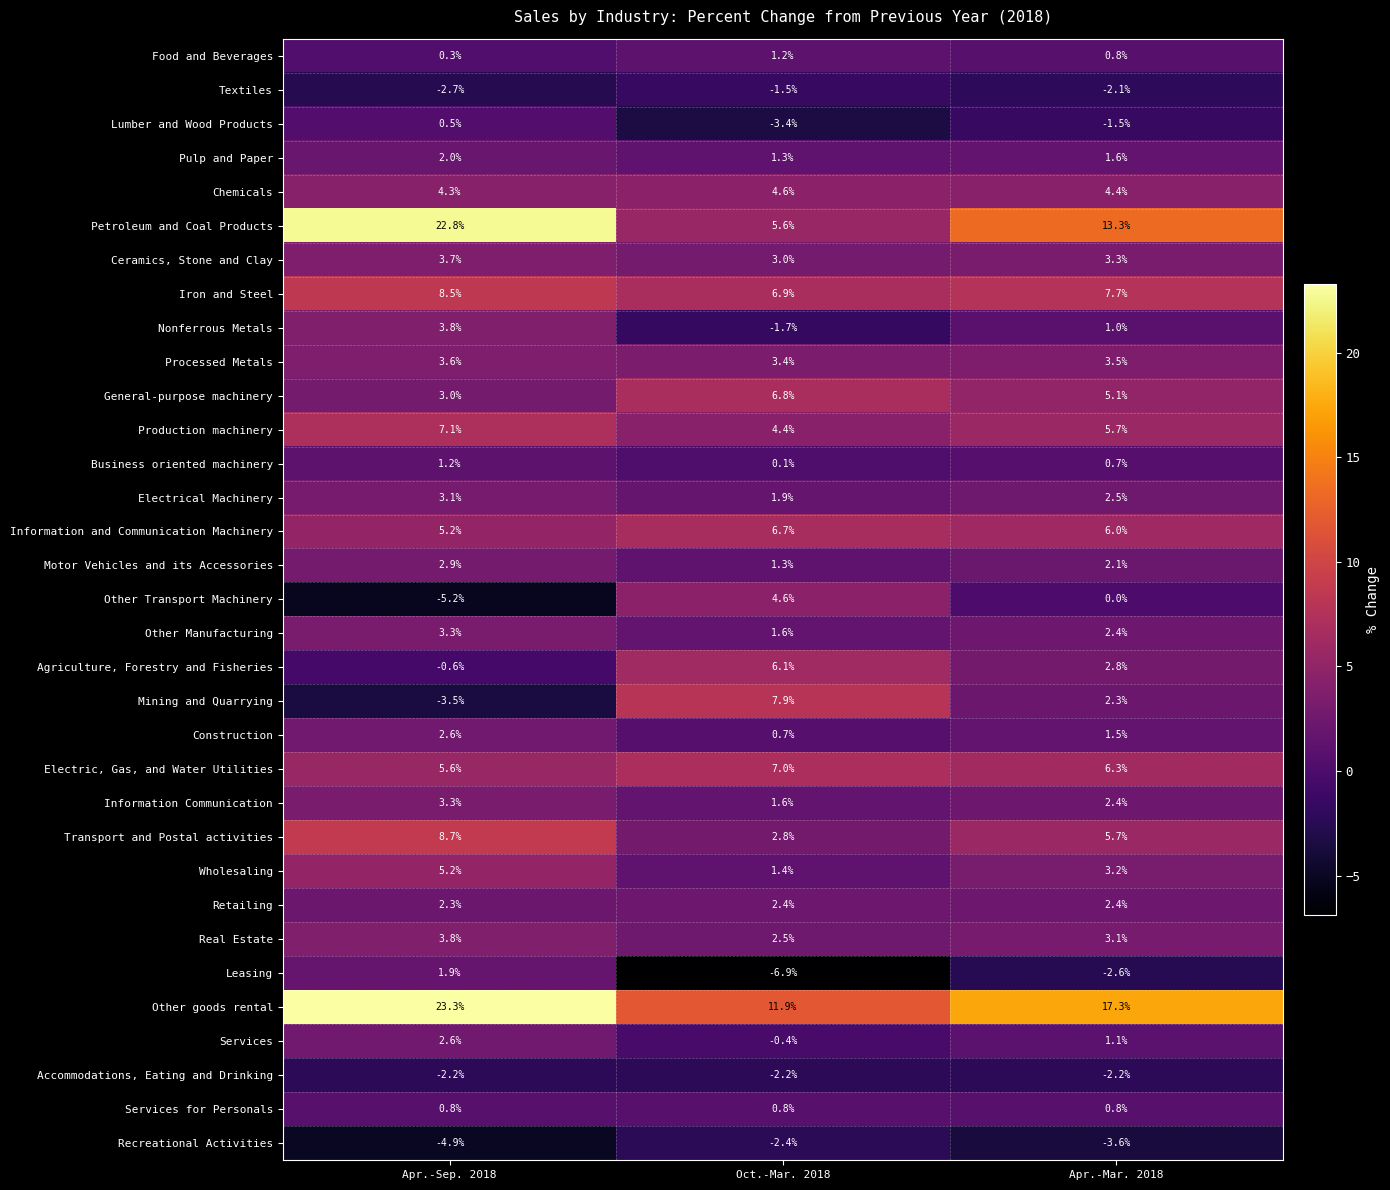

What is the total value across all series at Apr.-Mar. 2018?

97.0